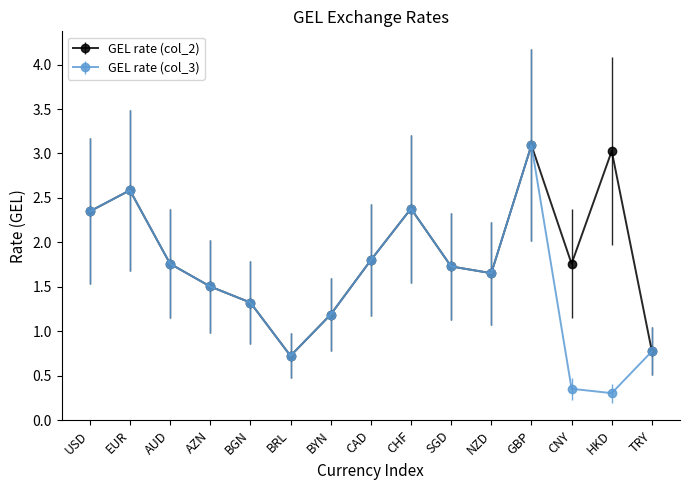

What is the label of the 7th point from the left?

BYN